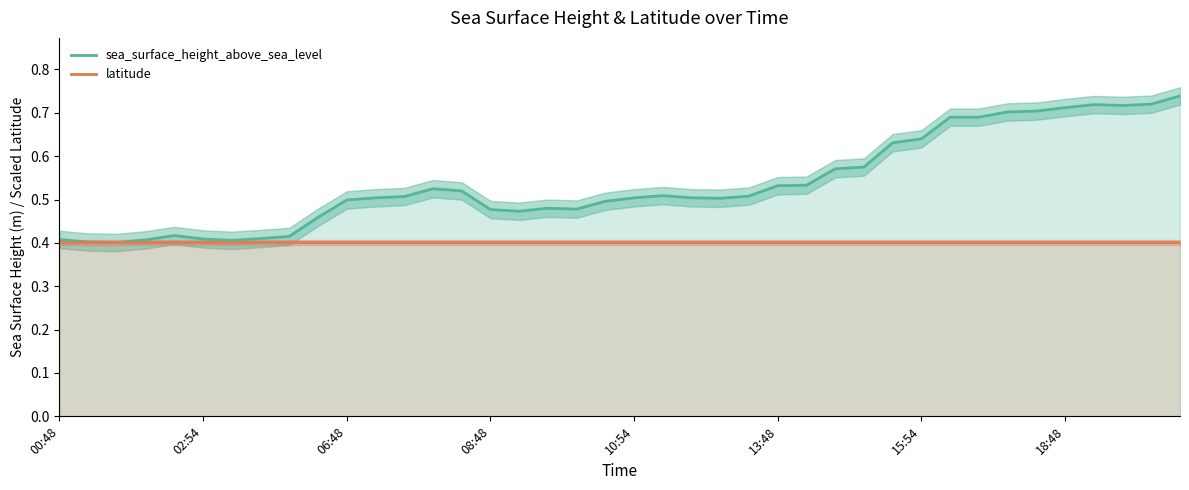

What is the difference between the maximum and minimum values in the sea_surface_height_above_sea_level series?

0.3